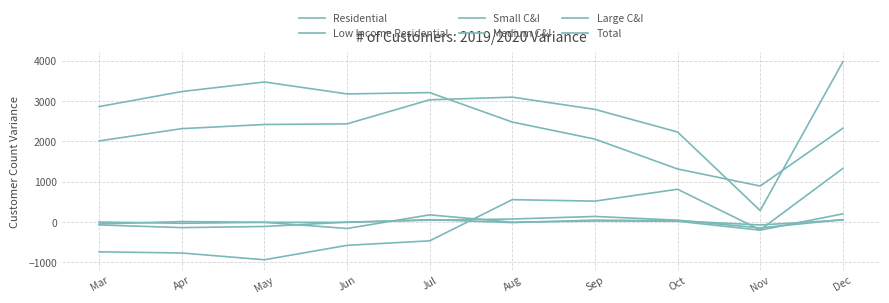

What is the value of the Large C&I point at the 8th from the left?

22